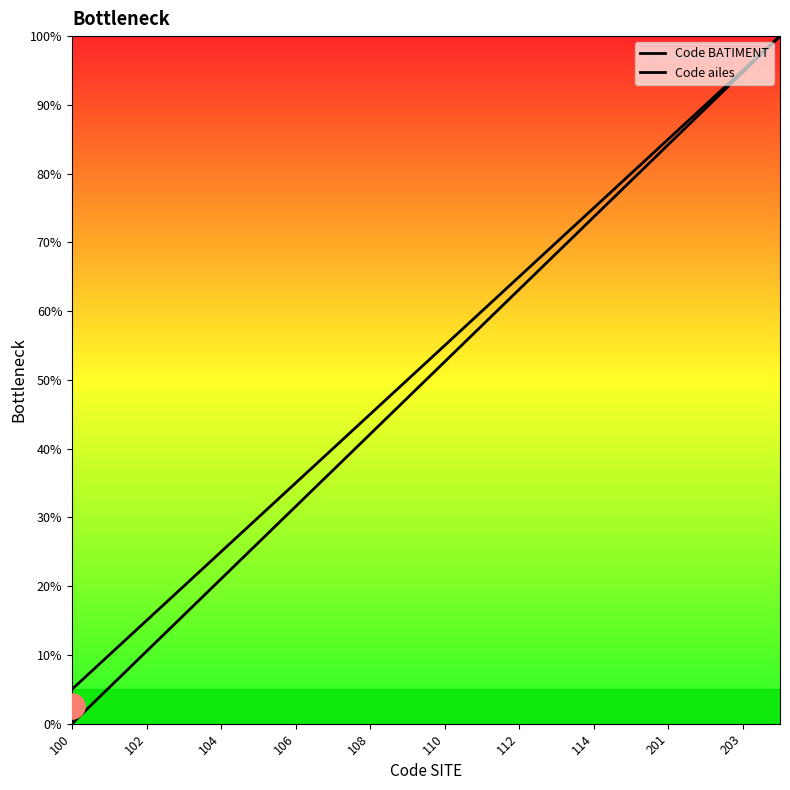

Does the chart display data point markers on the line(s)?

No